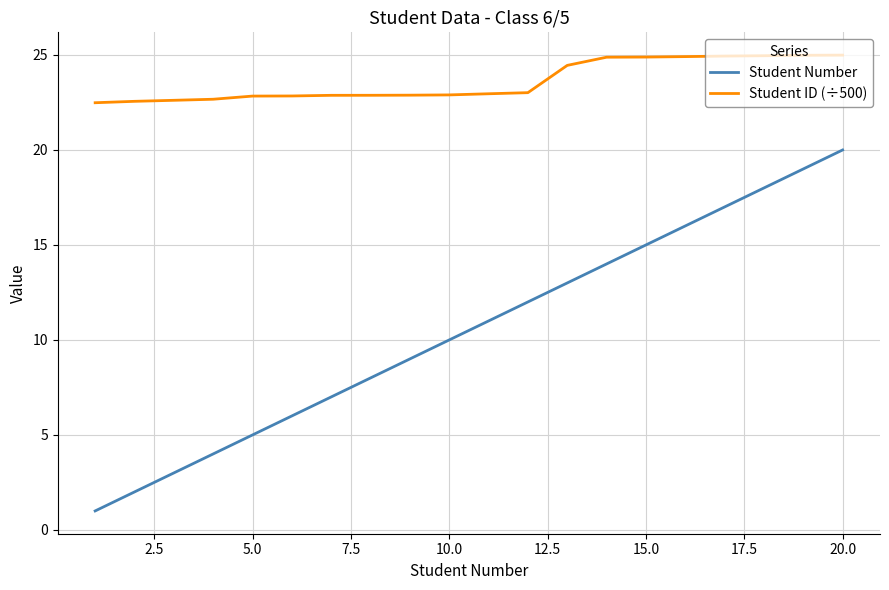

True or false: Student ID (÷500) and Student Number intersect in this chart.

False